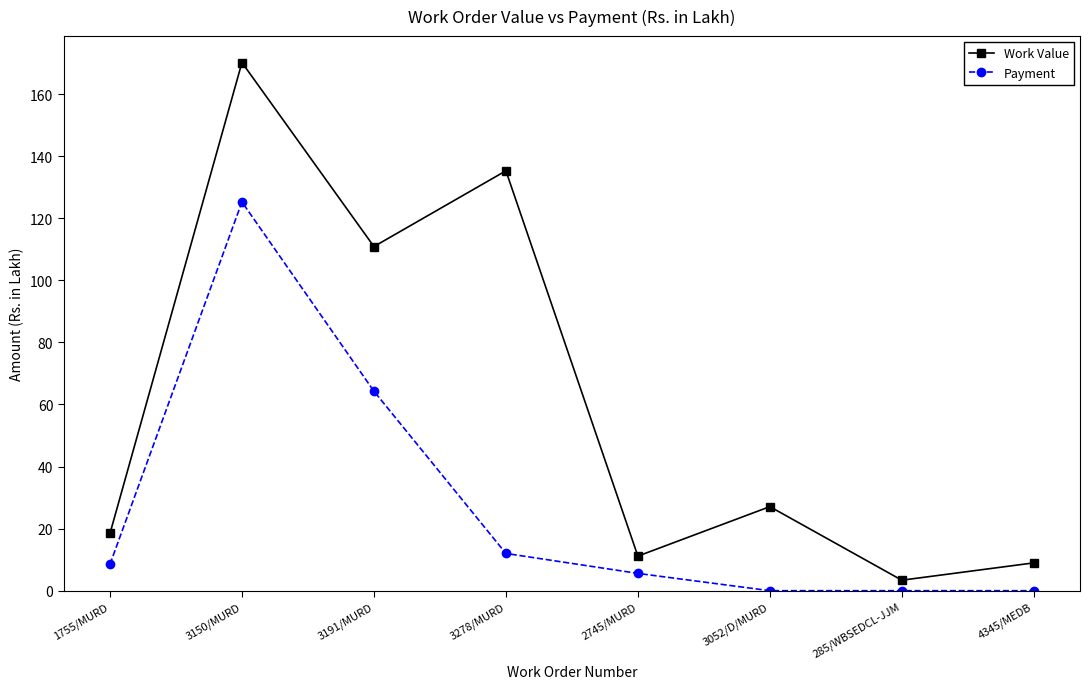

Does the chart have visible grid lines?

No